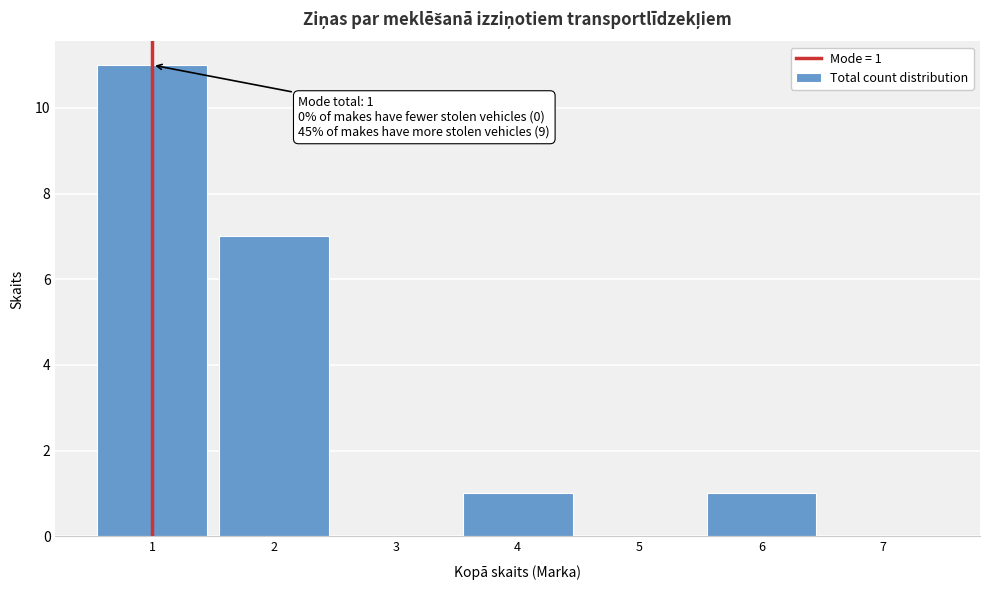

Over which range of the x-axis is the bar tallest?

0.5 to 1.5